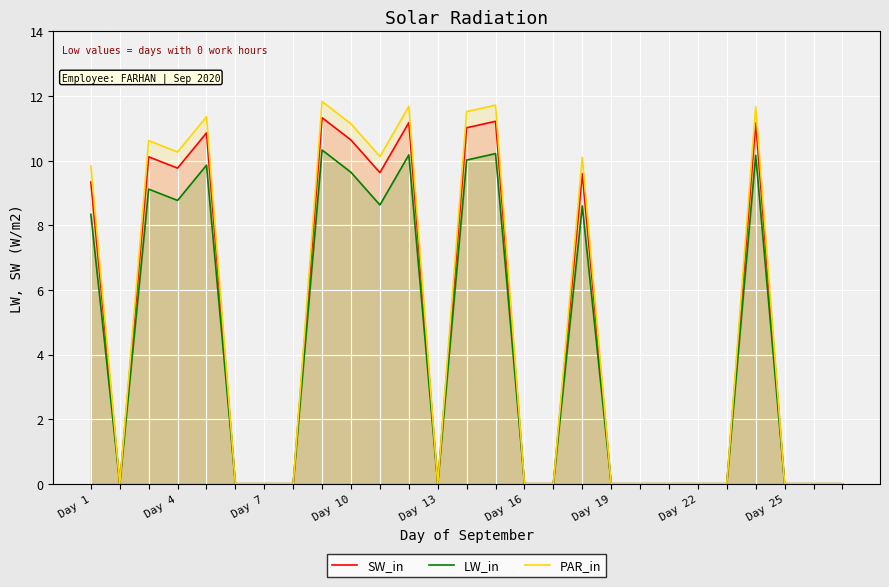

List the series in order of their peak value, highest first.

PAR_in, SW_in, LW_in